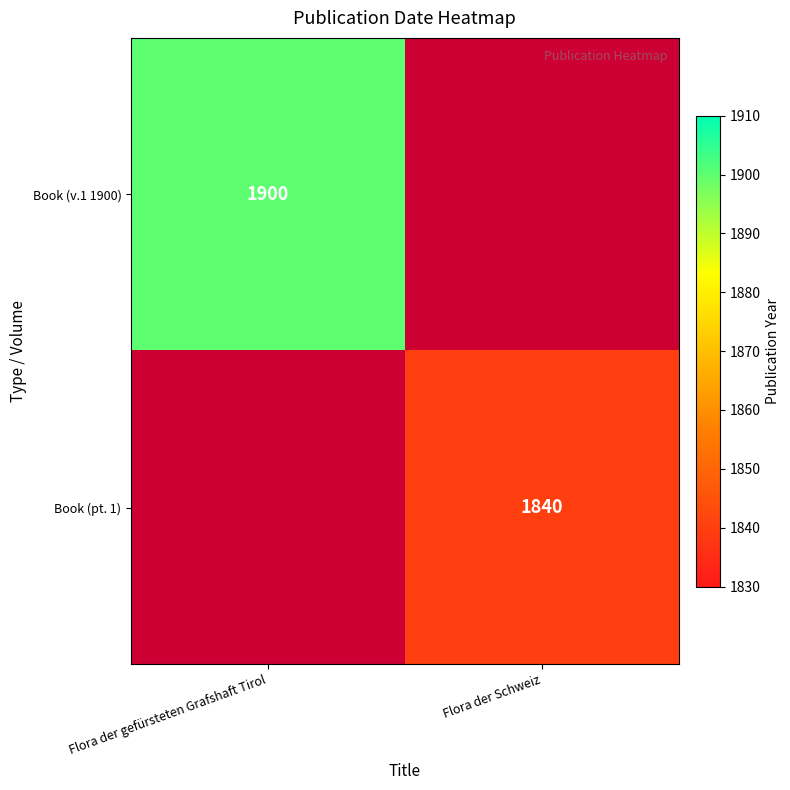

The value of Book (pt. 1) at Flora der Schweiz is 2837. True or false?

False